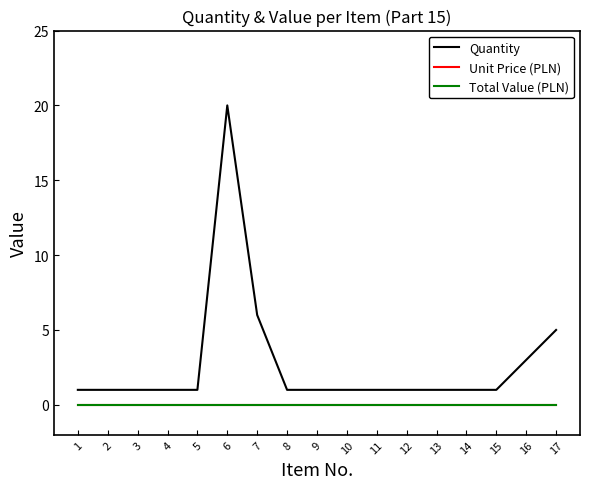

Reading left to right, what are all the values shown in this chart?

Quantity: 1=1	2=1	3=1	4=1	5=1	6=20	7=6	8=1	9=1	10=1	11=1	12=1	13=1	14=1	15=1	16=3	17=5
Unit Price (PLN): 1=0	2=0	3=0	4=0	5=0	6=0	7=0	8=0	9=0	10=0	11=0	12=0	13=0	14=0	15=0	16=0	17=0
Total Value (PLN): 1=0	2=0	3=0	4=0	5=0	6=0	7=0	8=0	9=0	10=0	11=0	12=0	13=0	14=0	15=0	16=0	17=0